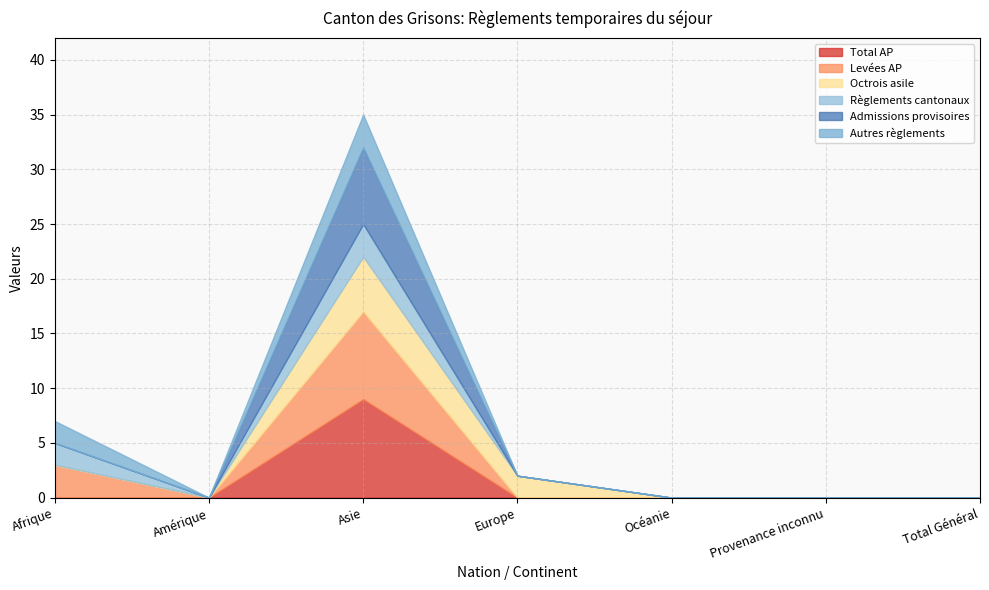

How many Total AP values are between 0 and 1?

6